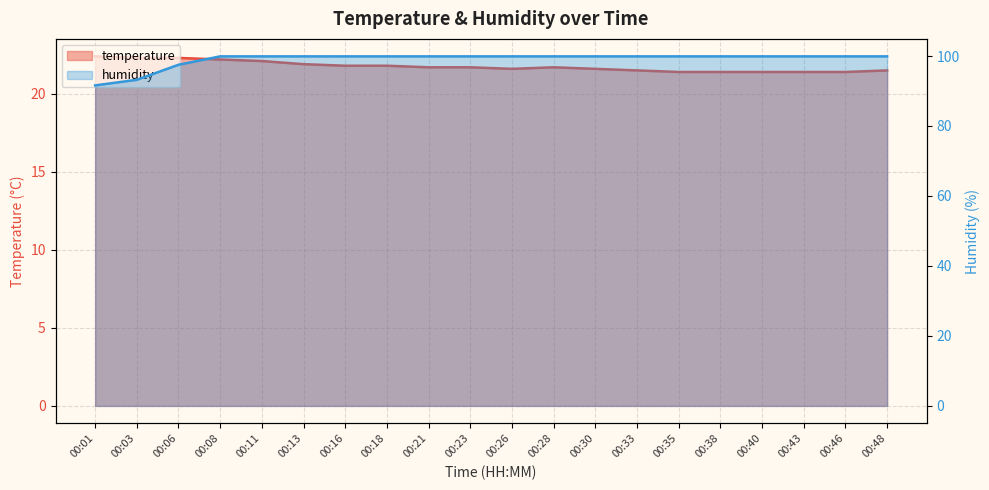

Which has a higher value, 00:18 or 00:40?

00:18